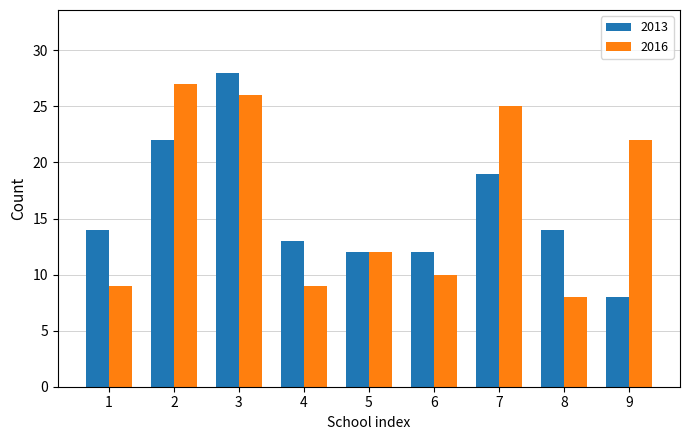

Are the bars horizontal?

No